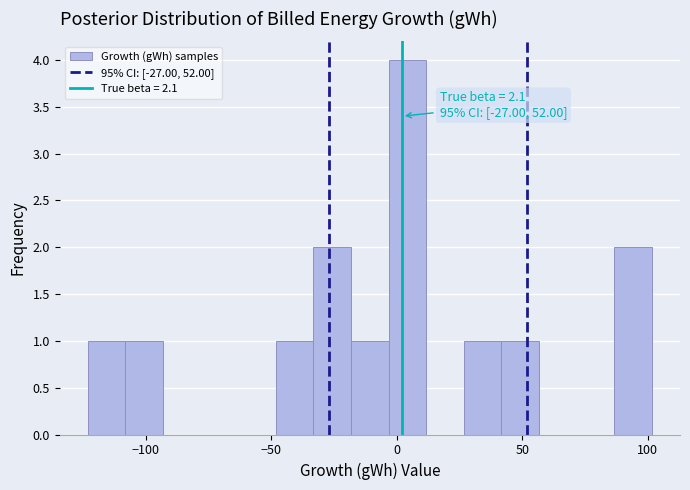

Read against the x-axis, roughly where is the centre of the tallest bar?

5